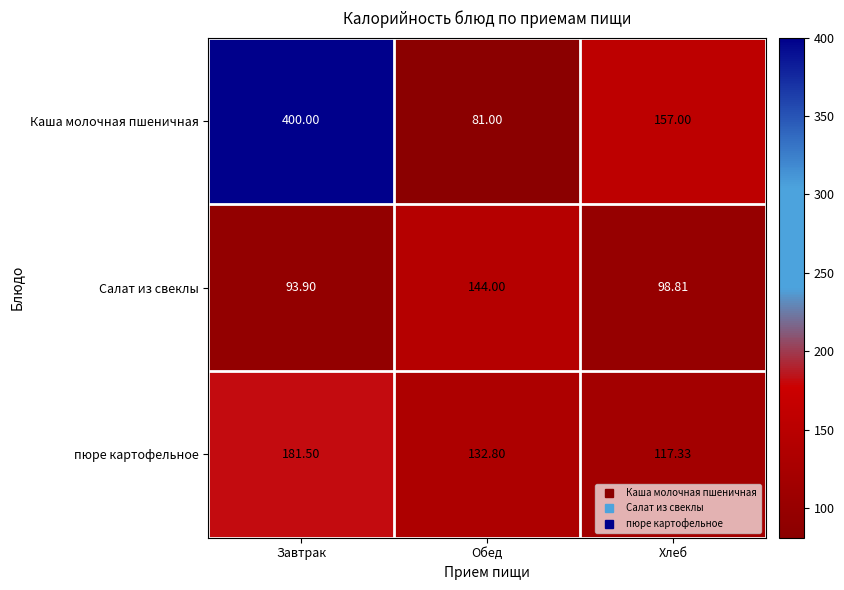

Which label corresponds to the smallest value in the chart?

Обед